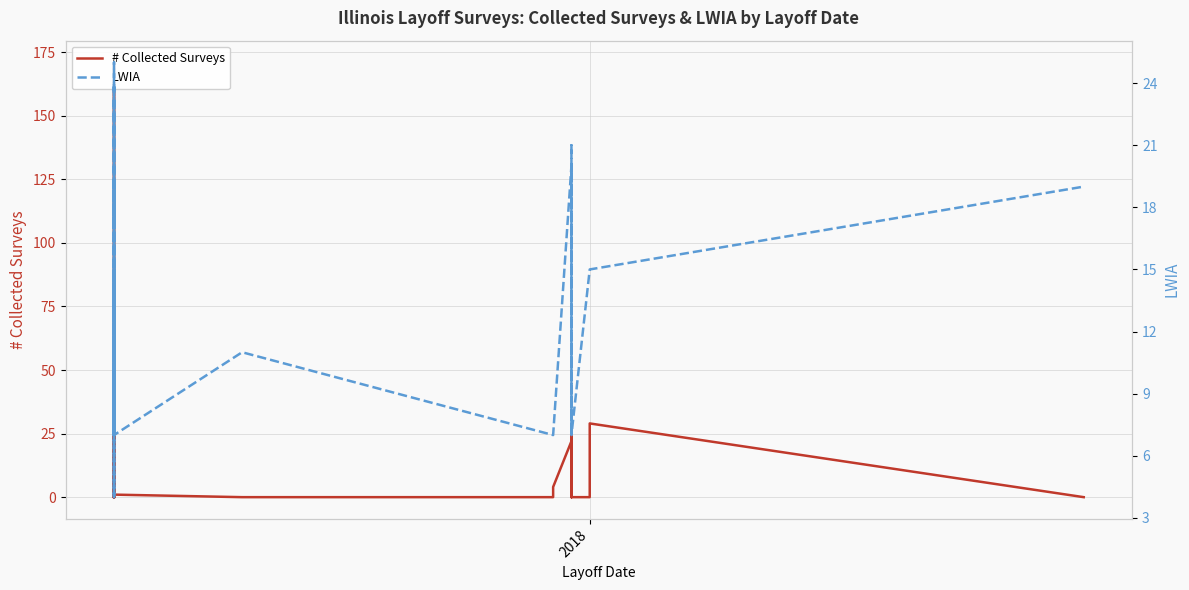

Reading left to right, what are all the values shown in this chart?

# Collected Surveys: 0	4	10	0	7	30	20	0	25	171	26	0	0	0	0	0	0	18	0	0	0	0	0	1	0	0	4	22	0	0	0	24	12	2	0	0	0	0	29	0
LWIA: 10	7	4	13	14	15	4	7	15	17	20	23	7	19	7	7	19	17	23	24	17	25	7	7	11	7	7	20	7	7	21	19	14	7	7	7	7	15	15	19